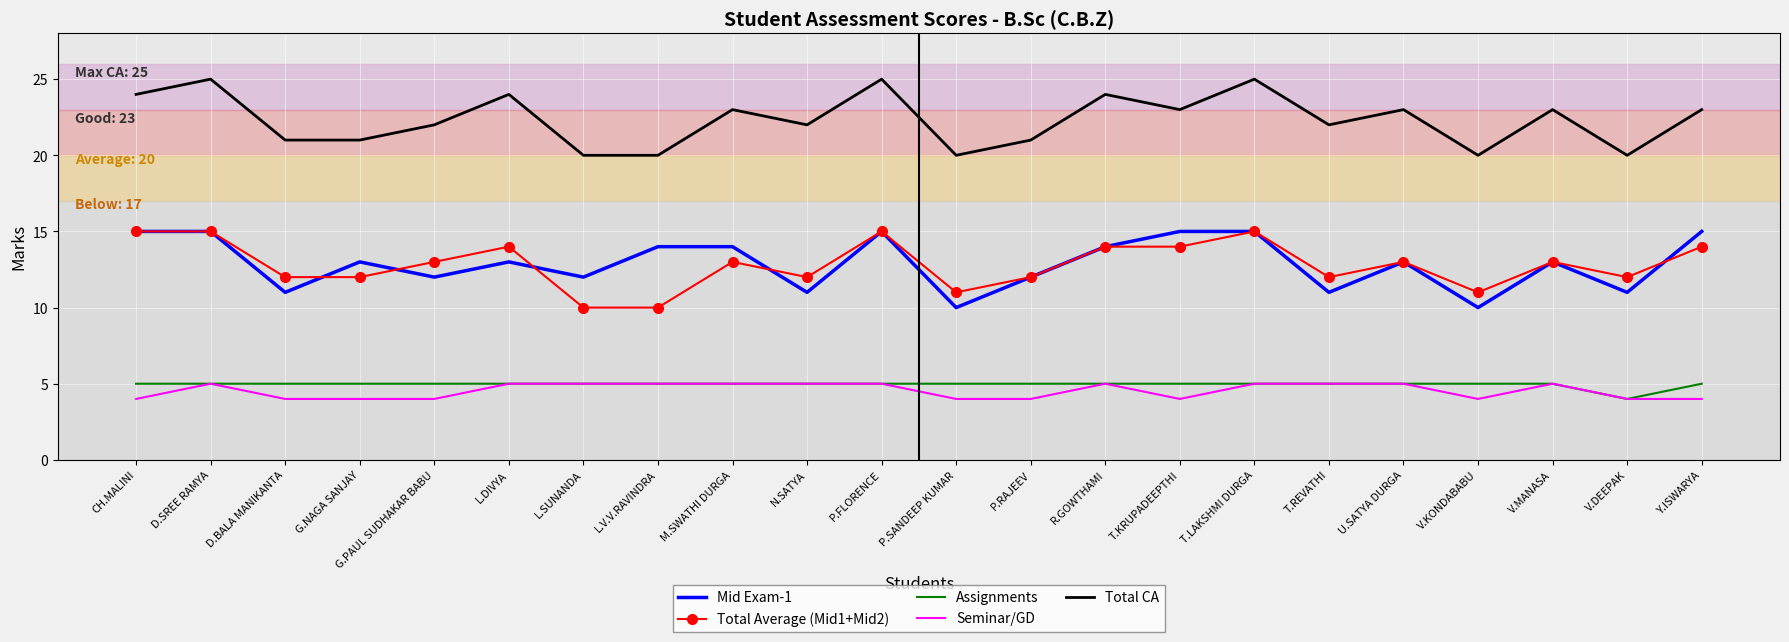

What is the spread (max minus min) of values at V.DEEPAK?

16